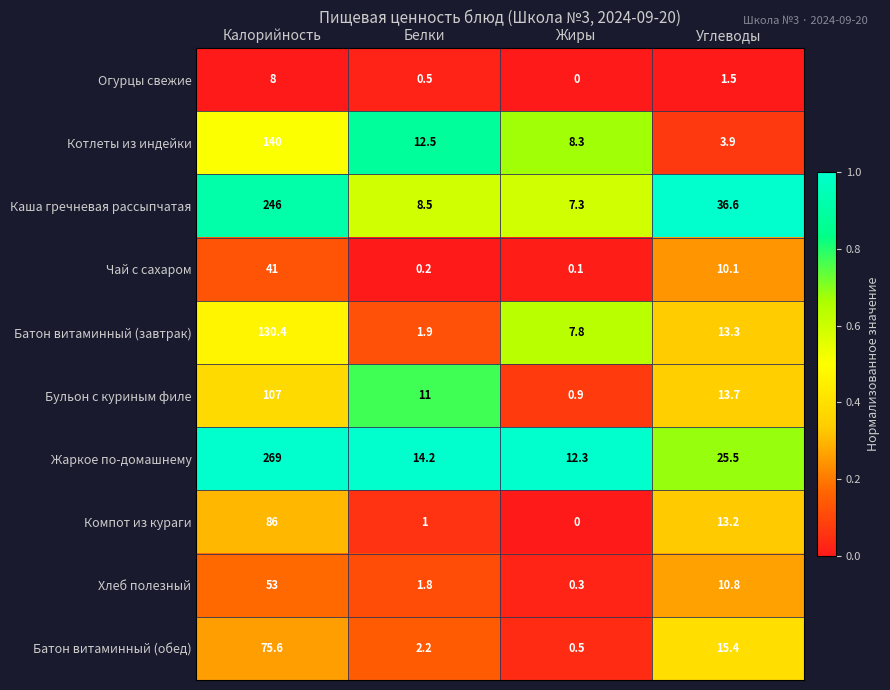

At how many categories does at least one series exceed 0?

4